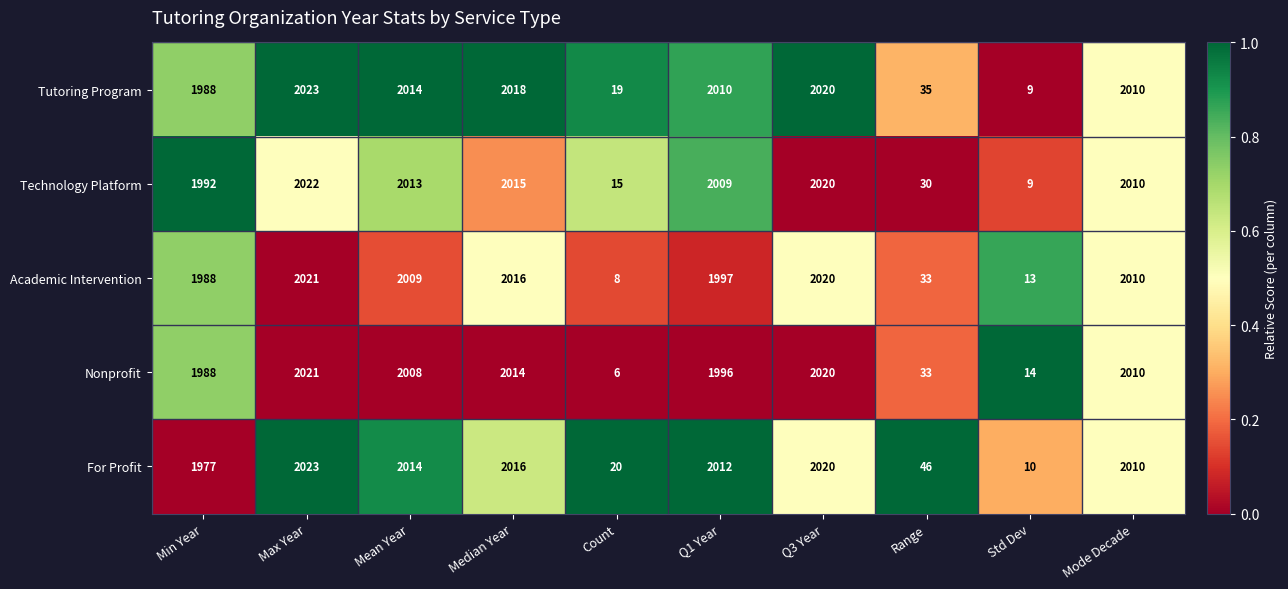

Rank the series at Q1 Year from highest to lowest value.

For Profit, Tutoring Program, Technology Platform, Academic Intervention, Nonprofit